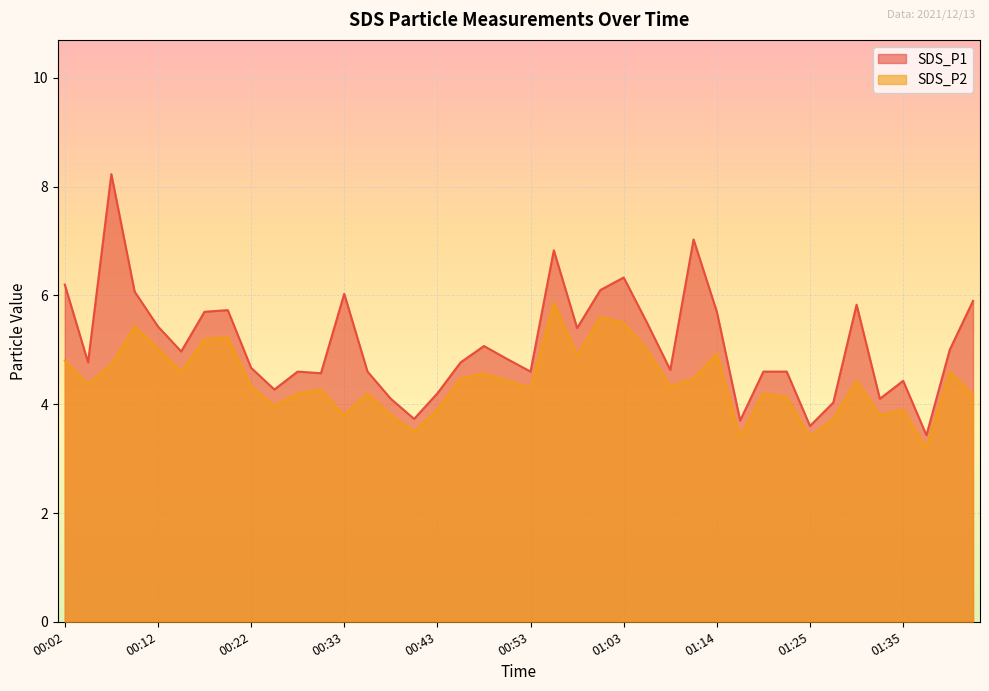

True or false: SDS_P1 and SDS_P2 intersect in this chart.

False